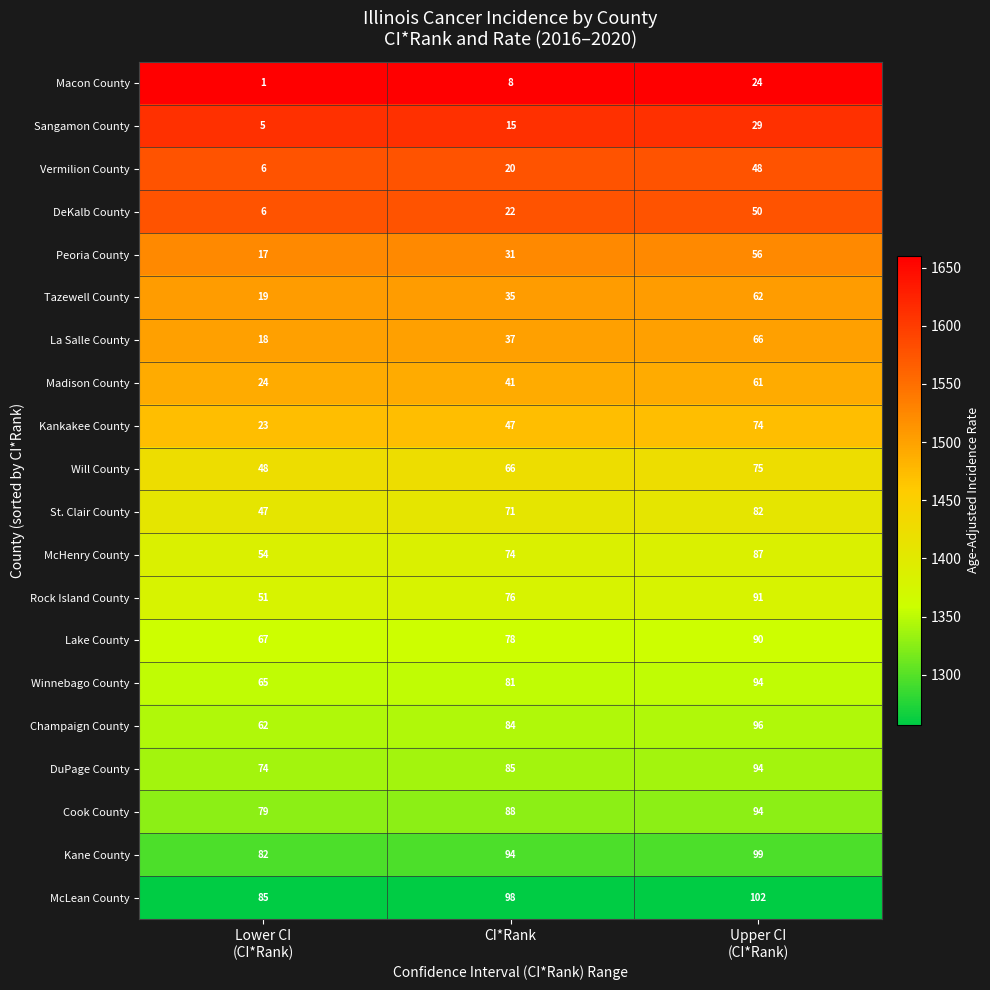

What is the difference between the highest and lowest values at Upper CI
(CI*Rank)?

78